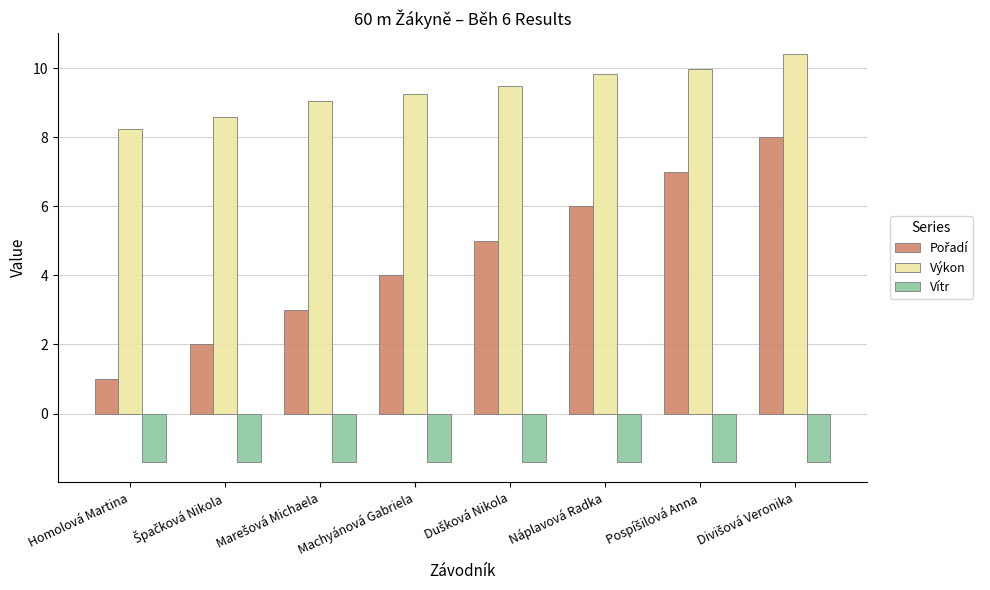

What is the maximum value for Výkon?

10.4